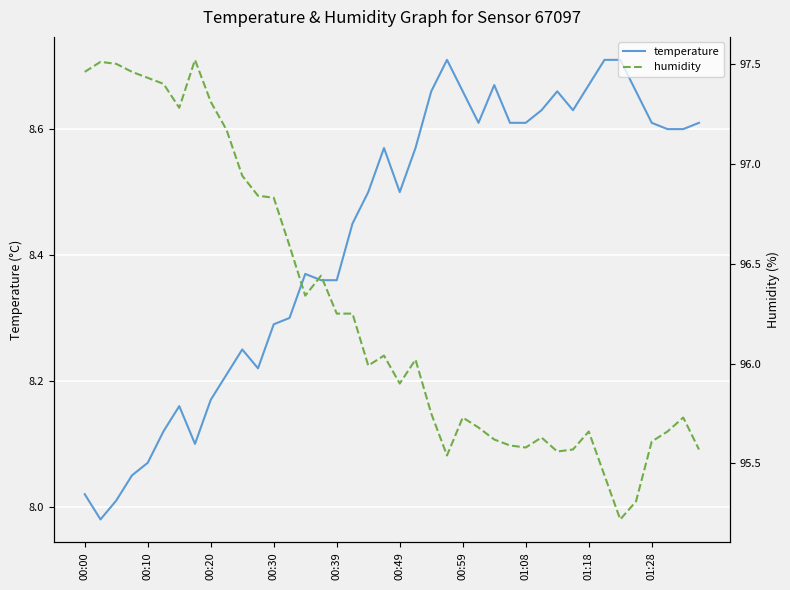

Where does the temperature series first go above 8?

00:00